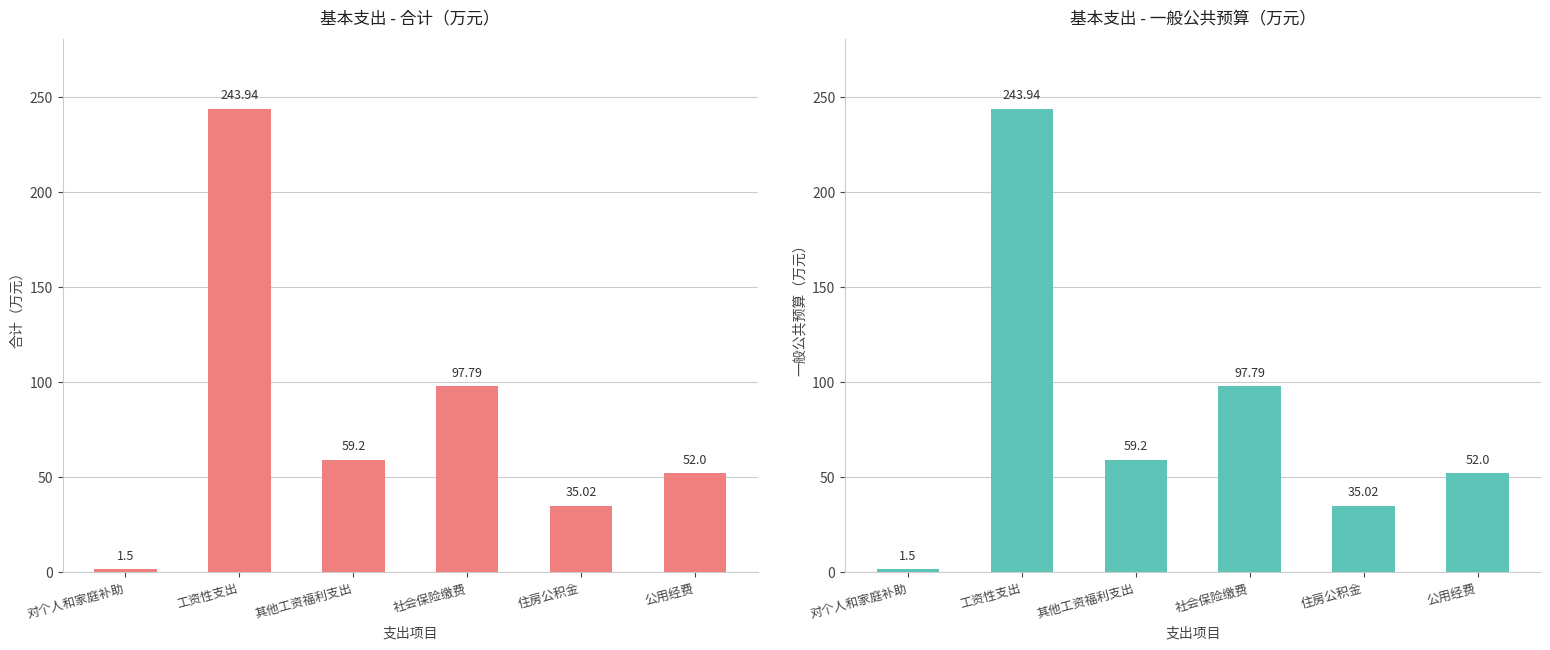

Reading left to right, transcribe all the data shown in this chart.

合计: 1.5	243.9	59.2	97.8	35.0	52.0
一般公共预算: 1.5	243.9	59.2	97.8	35.0	52.0